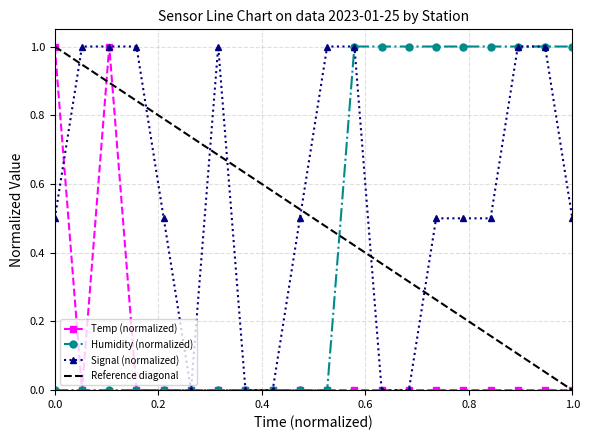

The Humidity series shows -0.4 at 00:20. True or false?

False